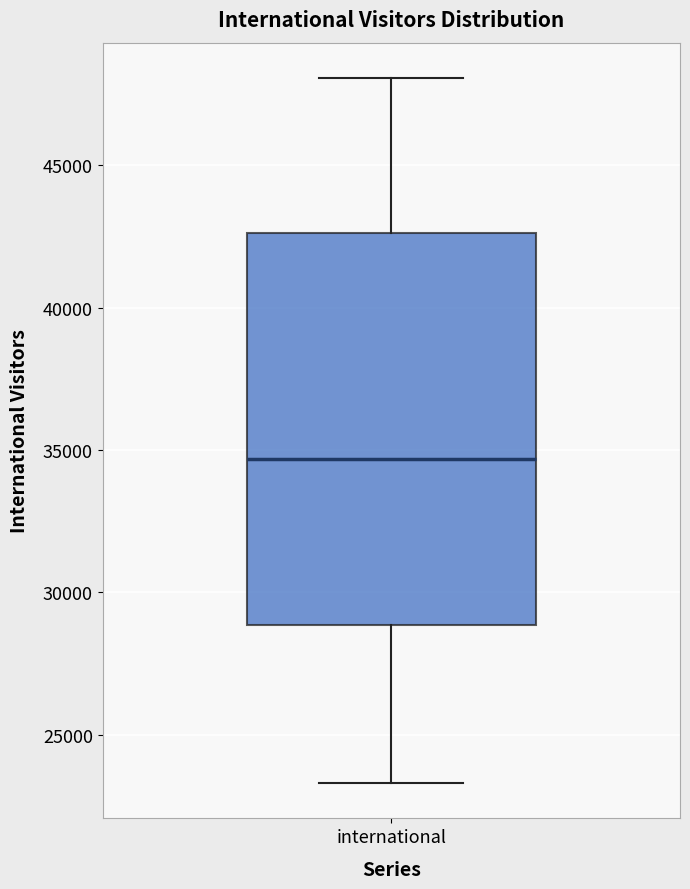

Where does the lower whisker of the box for international end on the y-axis? The values are not printed on the chart, so give them approximately, as read against the axis.

23500